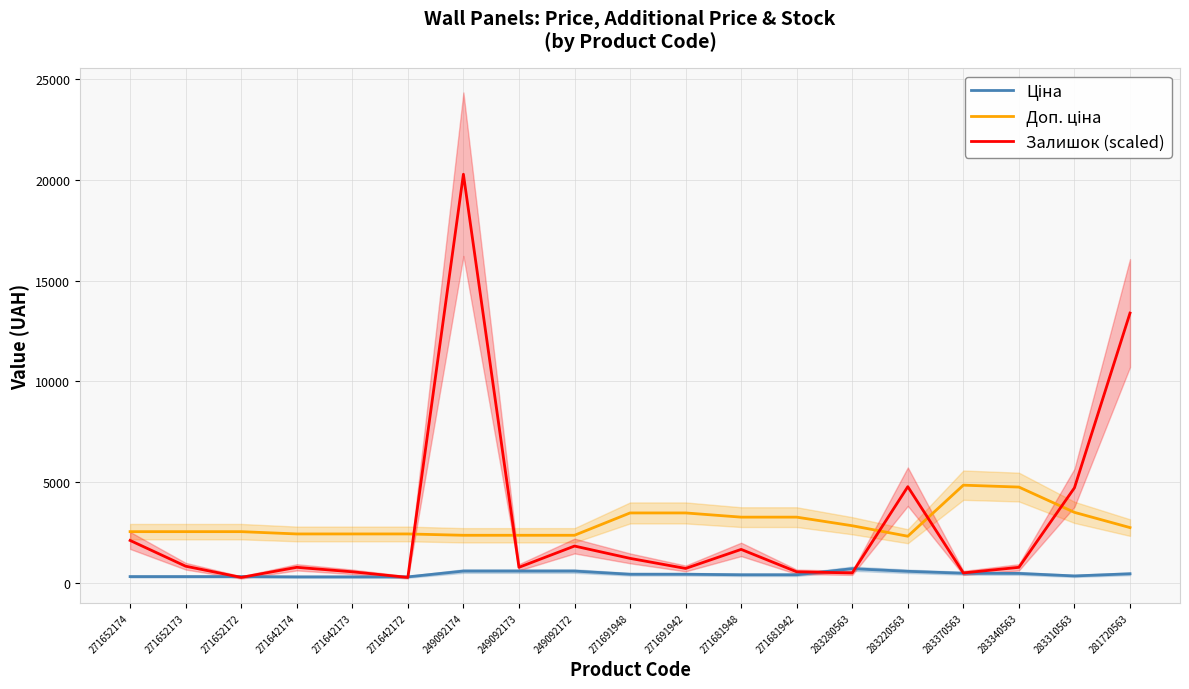

Reading left to right, extract all data points from this chart.

Ціна: 271652174=318.3	271652173=318.3	271652172=318.3	271642174=304.1	271642173=304.1	271642172=304.1	249092174=591.6	249092173=591.6	249092172=591.6	271691948=434.3	271691942=434.3	271681948=408.2	271681942=408.2	283280563=710.0	283220563=579.8	283370563=485.1	283340563=475.7	283310563=350.2	281720563=457.9
Доп. ціна: 271652174=2546.4	271652173=2546.4	271652172=2546.4	271642174=2432.8	271642173=2432.8	271642172=2432.8	249092174=2366.5	249092173=2366.5	249092172=2366.5	271691948=3474.1	271691942=3474.1	271681948=3265.8	271681942=3265.8	283280563=2839.8	283220563=2319.2	283370563=4851.4	283340563=4756.7	283310563=3502.5	281720563=2747.5
Залишок (scaled): 271652174=2110.3	271652173=833.0	271652172=277.7	271642174=777.5	271642173=555.3	271642172=277.7	249092174=20270.1	249092173=777.5	249092172=1832.6	271691948=1221.8	271691942=721.9	271681948=1666.0	271681942=555.3	283280563=499.8	283220563=4776.0	283370563=499.8	283340563=777.5	283310563=4720.4	281720563=13383.8